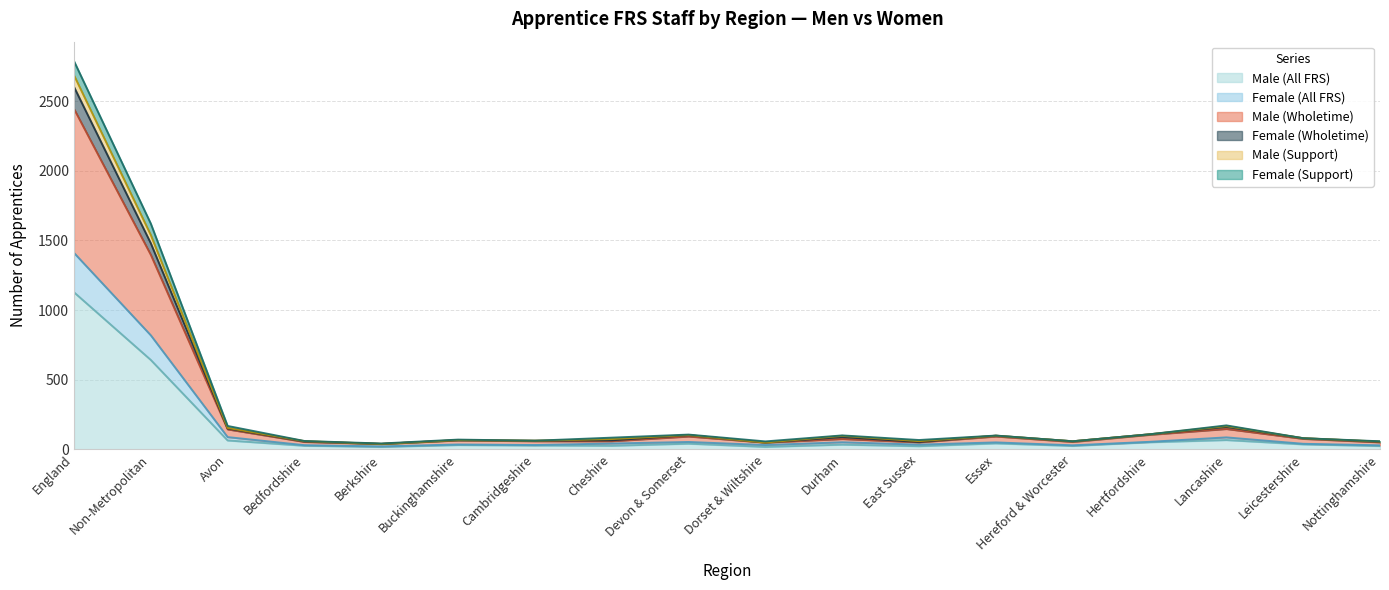

What is the maximum value for Male (All FRS)?

1128